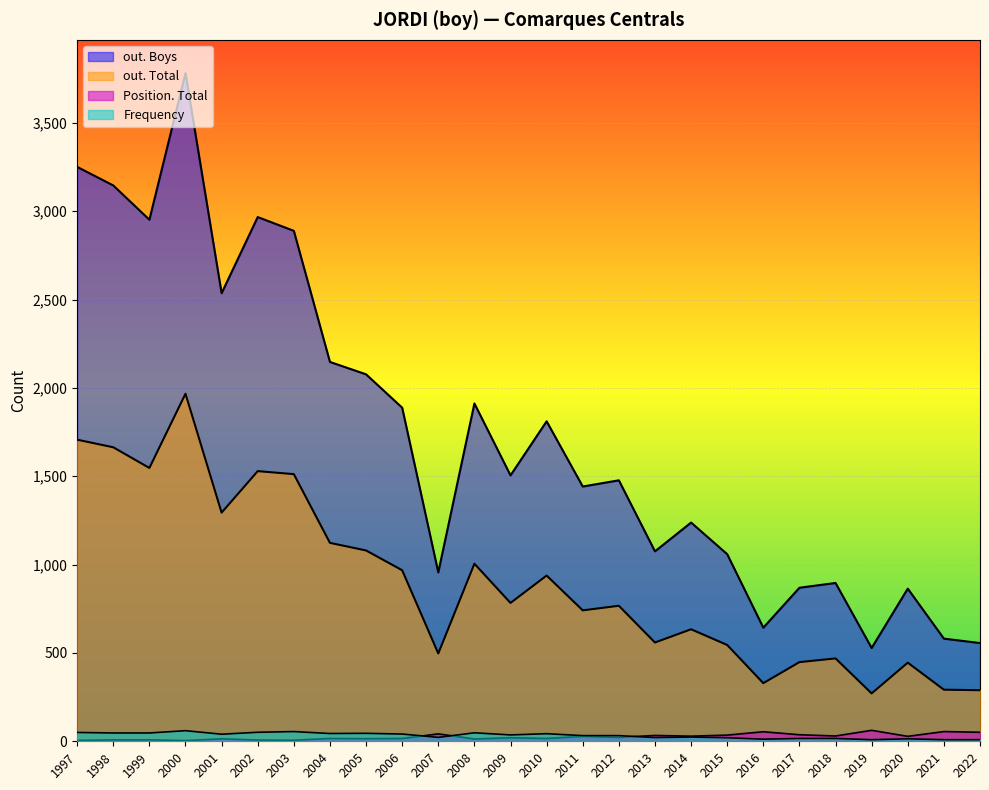

Which category has the lowest value across all series?

2000